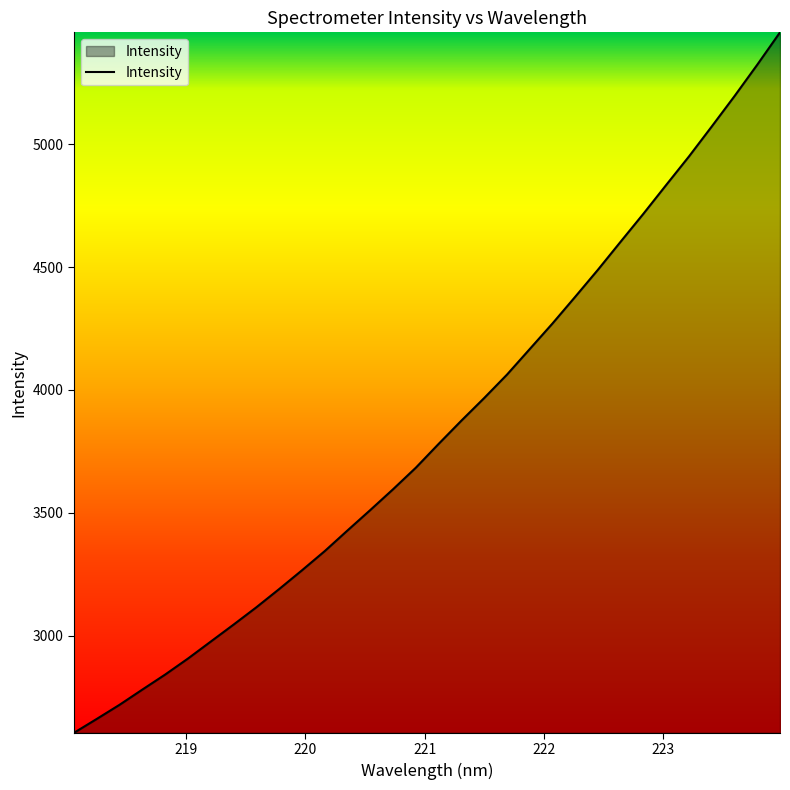

What is the maximum value shown in the chart?

5454.8